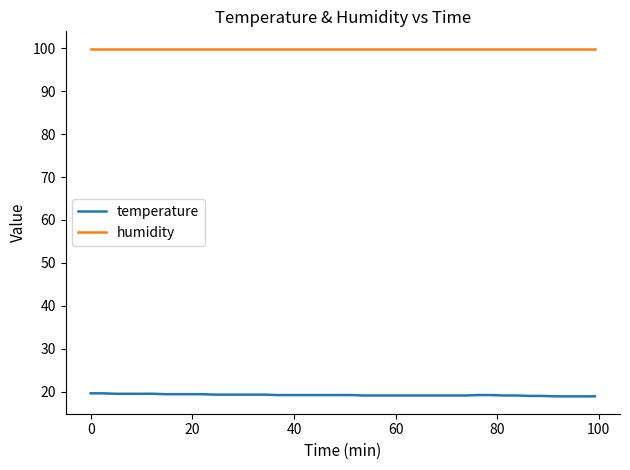

True or false: humidity and temperature intersect in this chart.

False